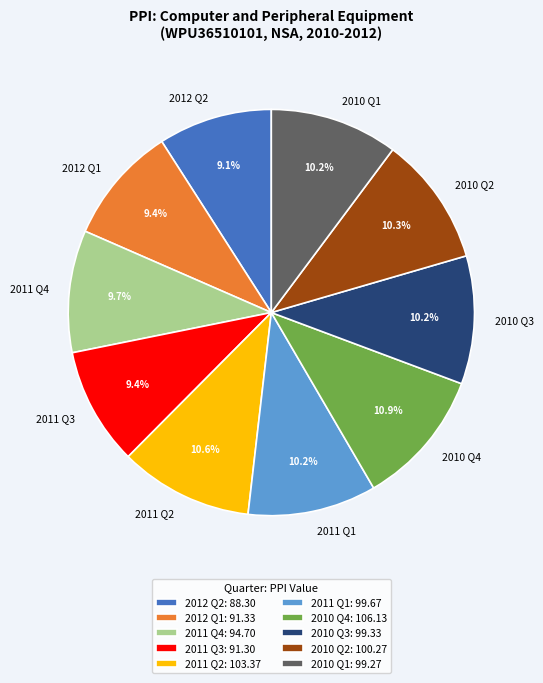

Is the sum of 2010 Q4 and 2011 Q1 greater than half?

No